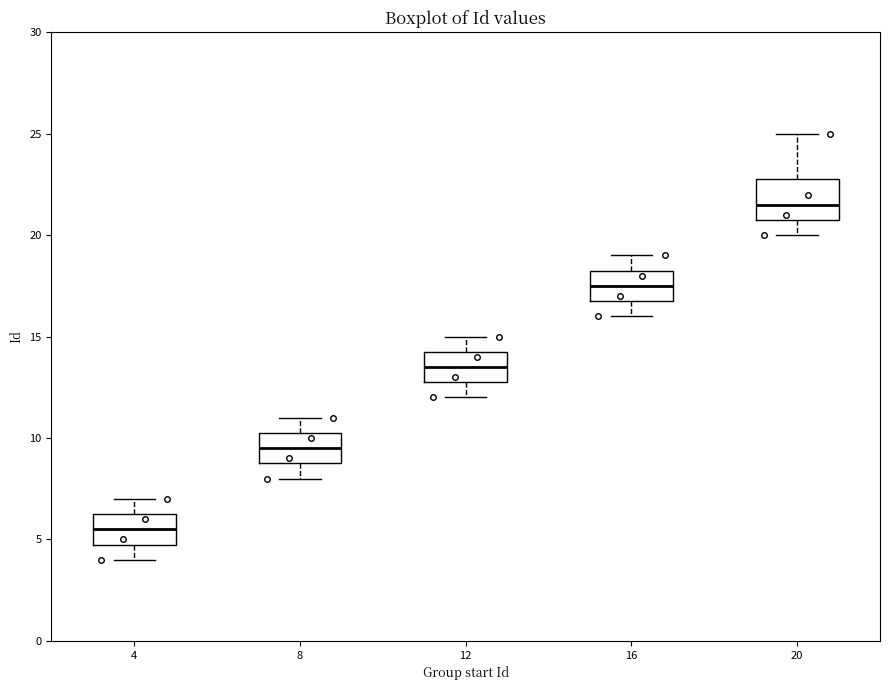

Which box is the tallest, from its lower edge to its upper edge?

20